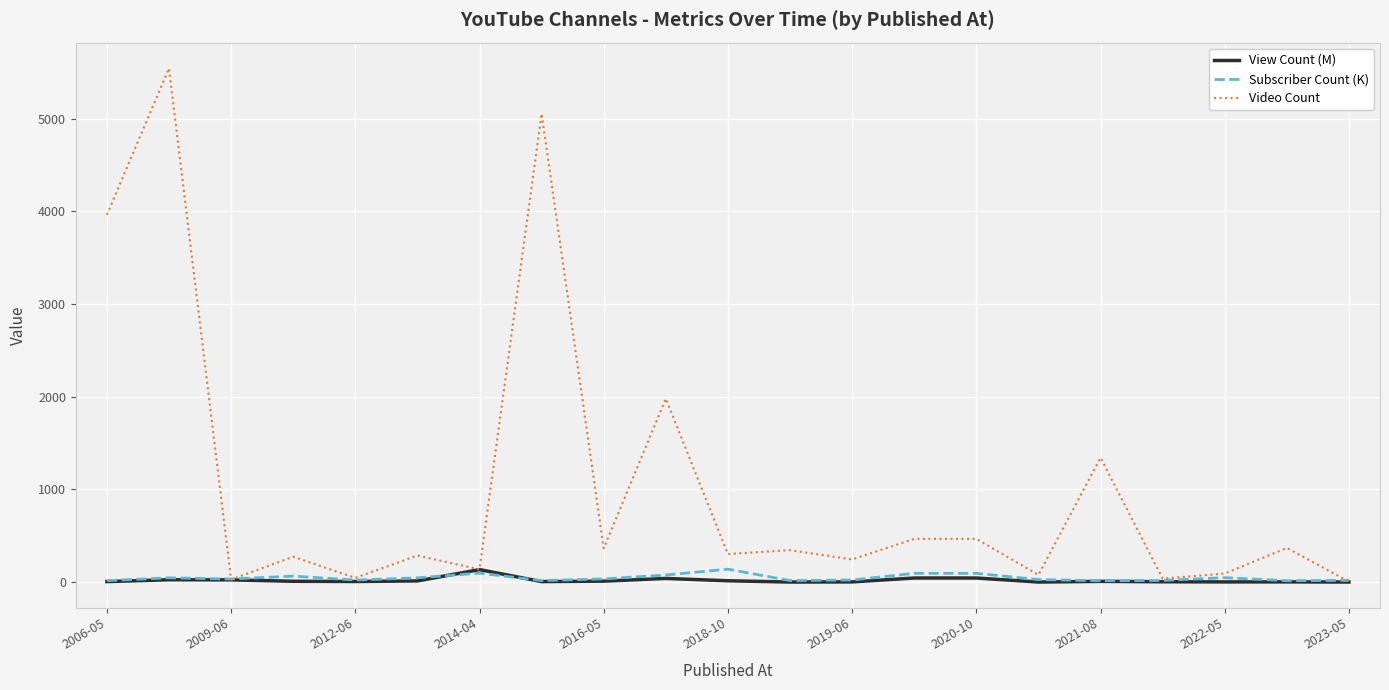

Which series has the widest spread of values?

Video Count